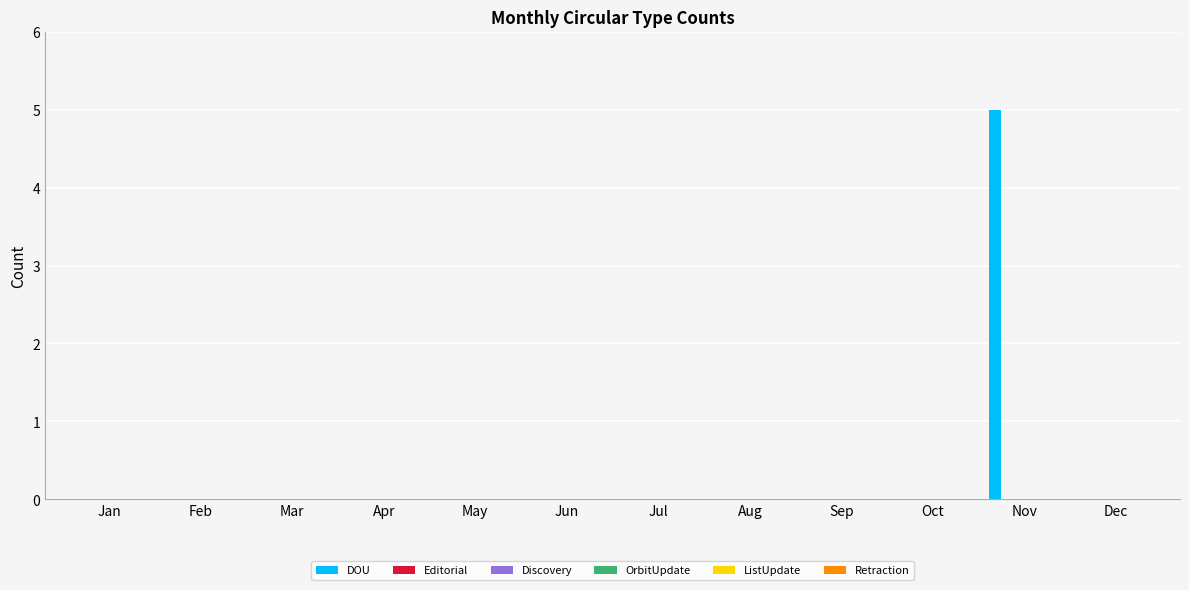

What is the maximum value shown in the chart?

5